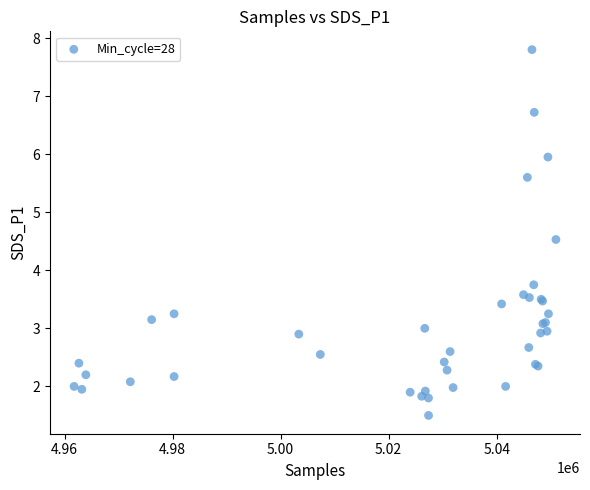

What Y value in the scatter plot is closest to 4?

3.8